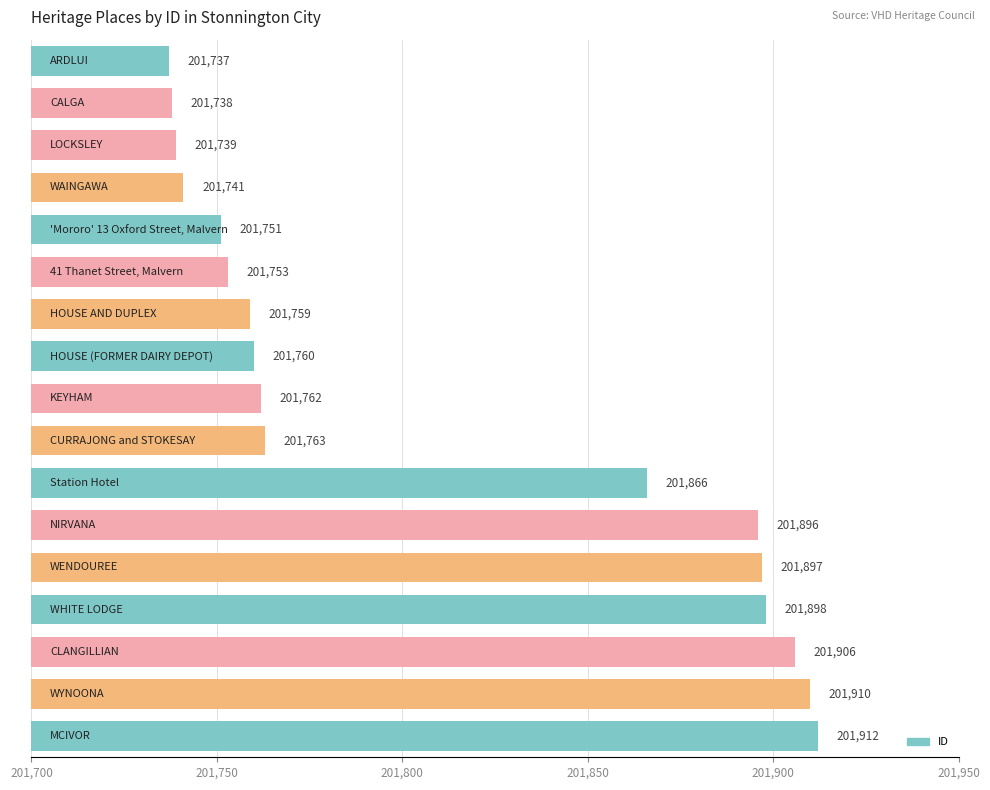

What is the difference between the second highest and second lowest values?

172